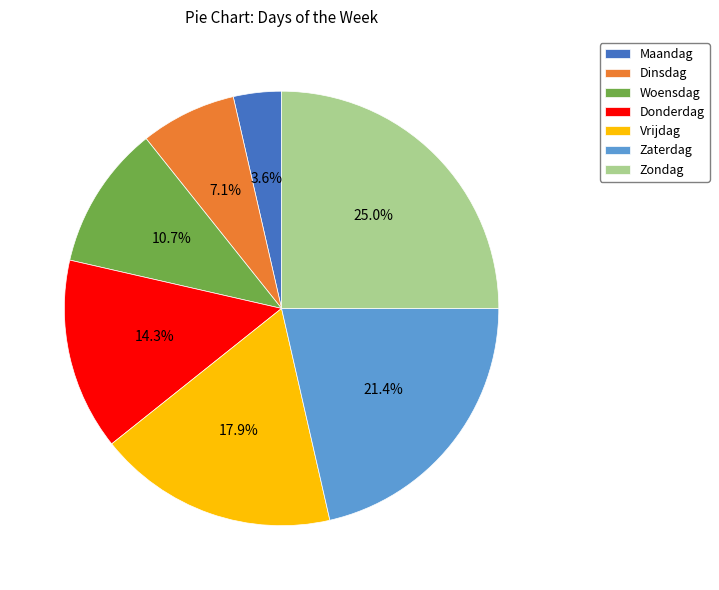

What portion of the pie excludes Dinsdag?

92.9%